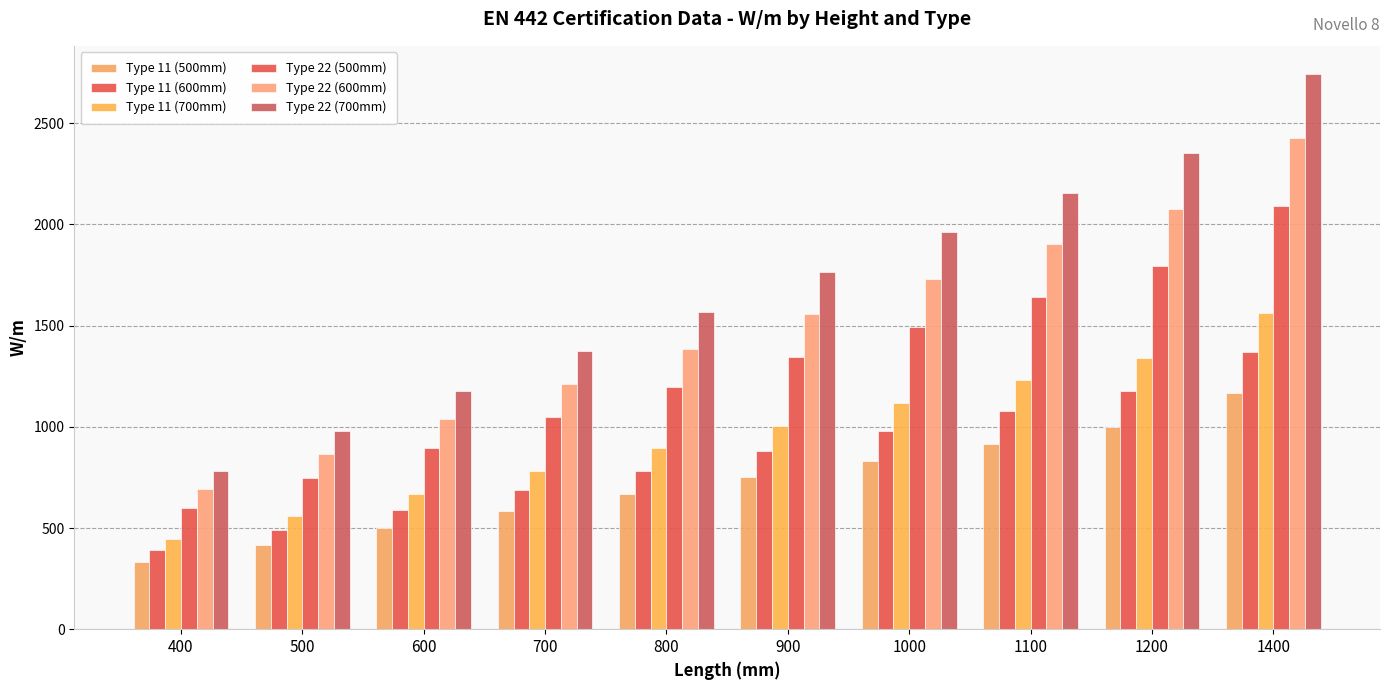

What is the difference between the highest and lowest values at 700?

790